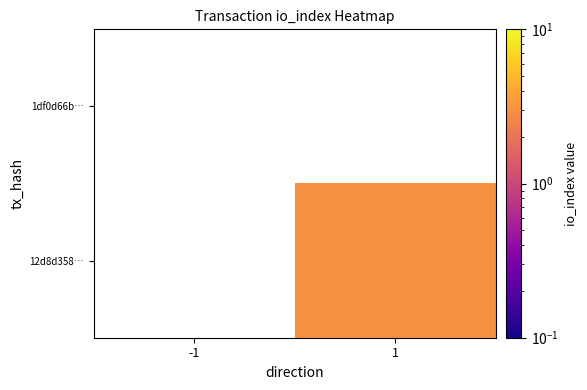

At 1, list the series in order from smallest to largest.

1df0d66b…, 12d8d358…